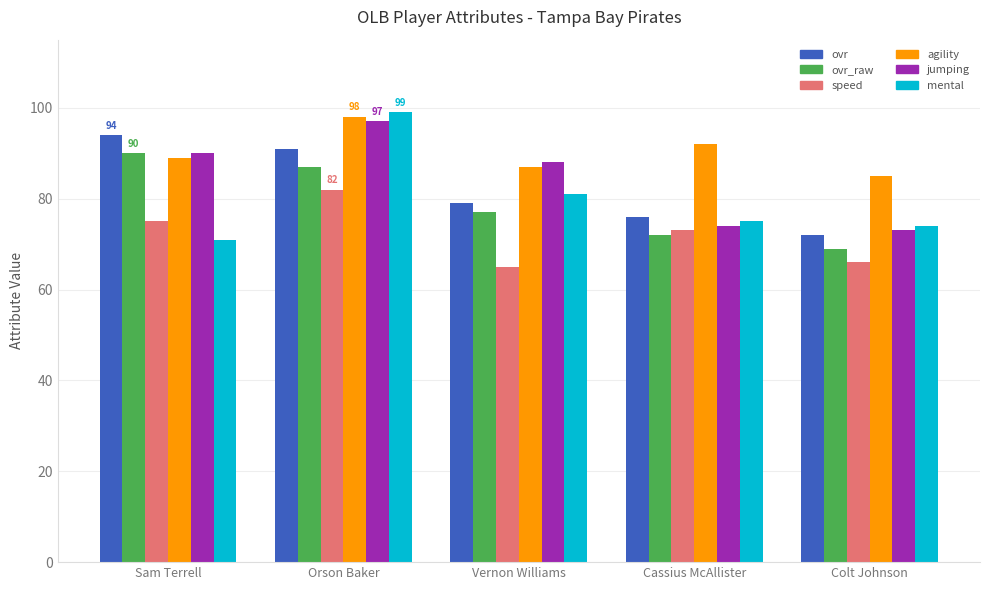

How many categories are shown in the chart?

5